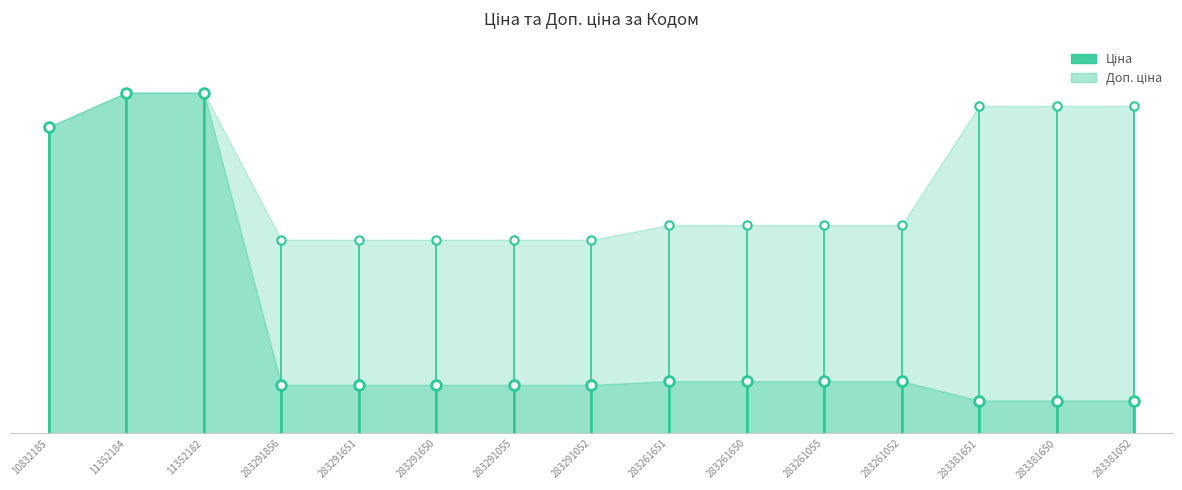

Is it true that Доп. ціна equals 3896.9 at 283261052?

True